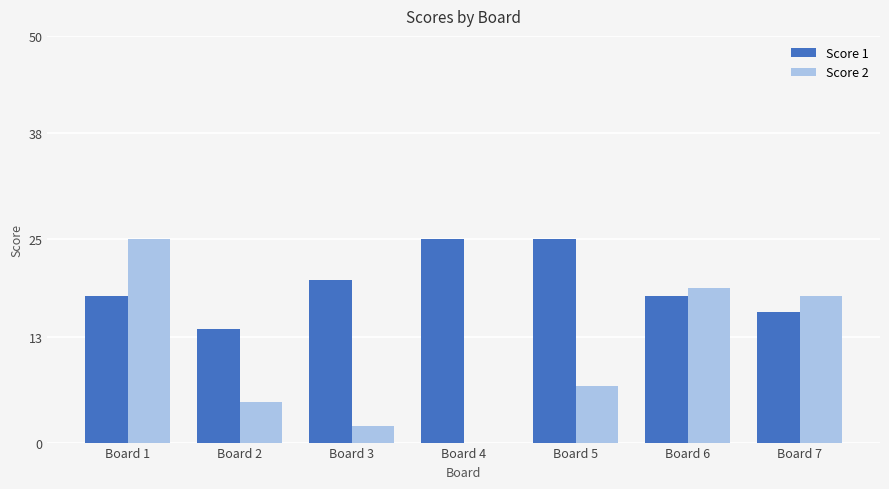

Is it true that Score 1 equals 3 at Board 2?

False